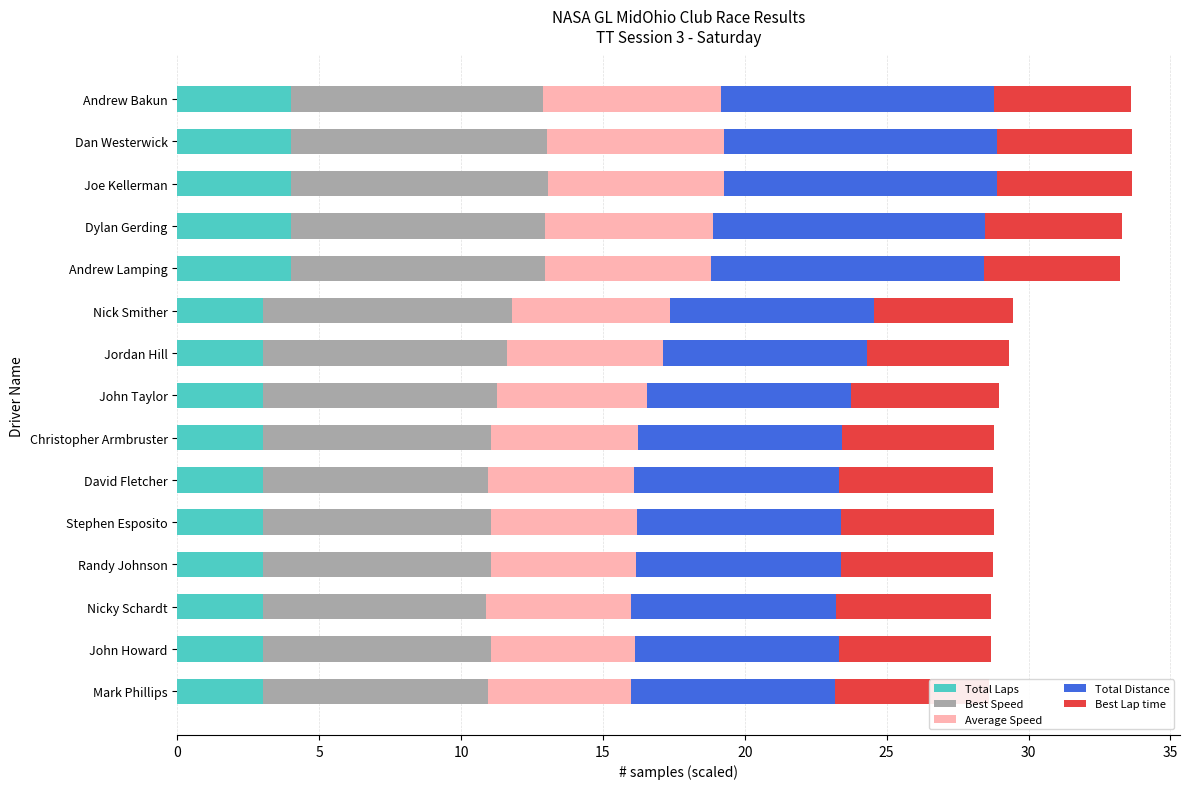

What is the lowest value of the Total Laps series?

3.0